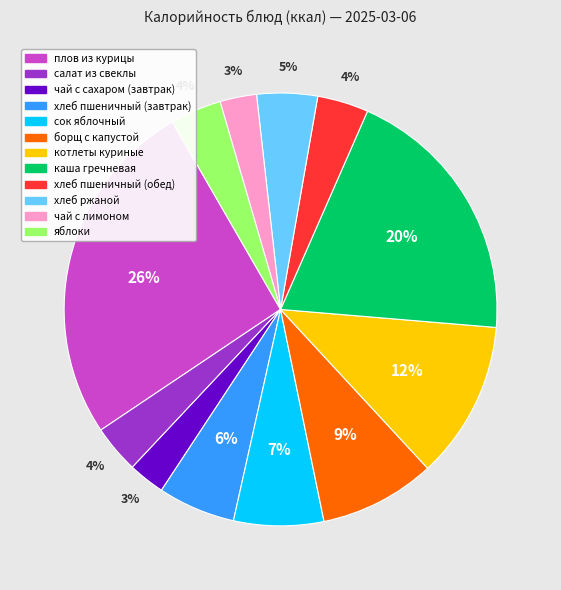

Combined, do борщ с капустой and чай с лимоном account for over 50%?

No